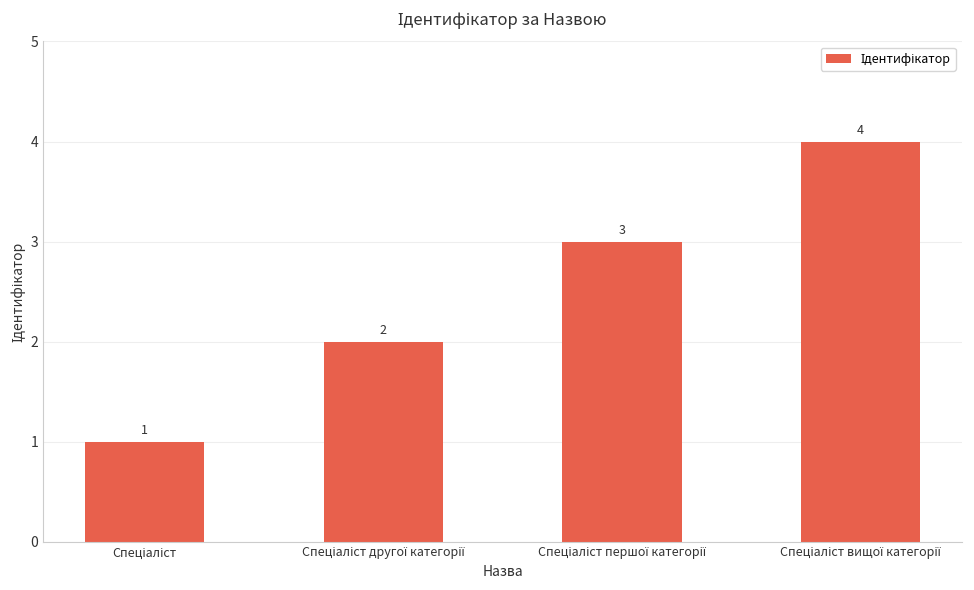

What is the maximum value shown in the chart?

4